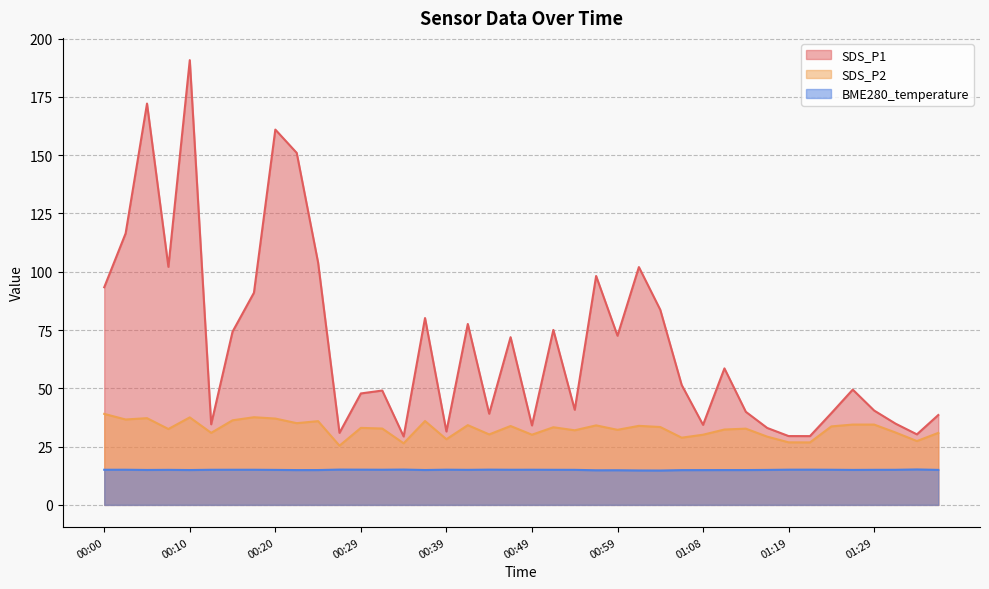

True or false: SDS_P2 has a value of 28.2 at 00:39.

True